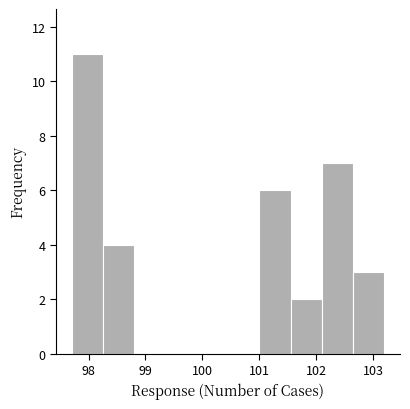

Which range on the x-axis has the tallest bar?

97.70 to 98.25